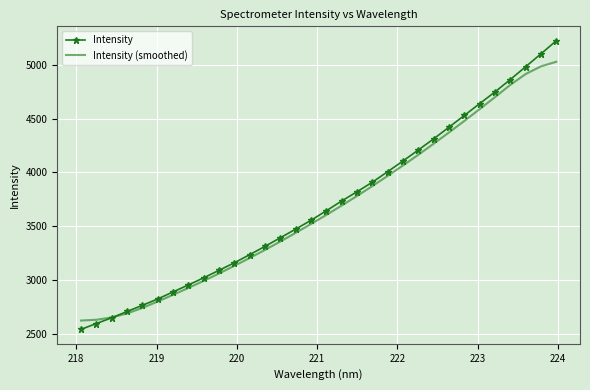

Which series has the widest spread of values?

Intensity